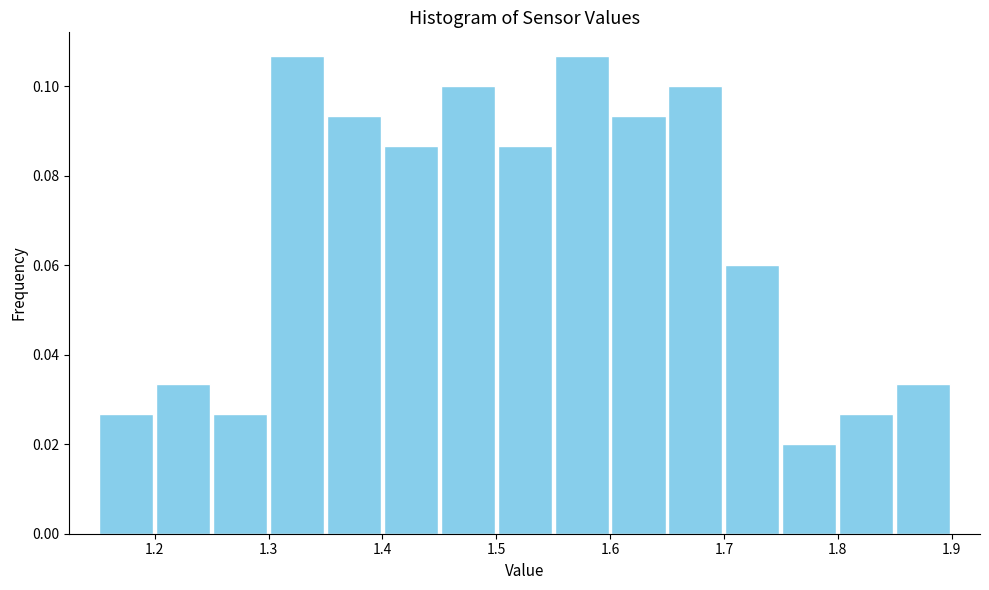

Reading left to right, transcribe this chart: for each bar, give the range it covers on the x-axis and its height. The values are not printed on the chart, so give them approximately, as read against the axis.

1.15 to 1.20: 0.026
1.20 to 1.25: 0.034
1.25 to 1.30: 0.026
1.30 to 1.35: 0.106
1.35 to 1.40: 0.094
1.40 to 1.45: 0.086
1.45 to 1.50: 0.100
1.50 to 1.55: 0.086
1.55 to 1.60: 0.106
1.60 to 1.65: 0.094
1.65 to 1.70: 0.100
1.70 to 1.75: 0.060
1.75 to 1.80: 0.020
1.80 to 1.85: 0.026
1.85 to 1.90: 0.034